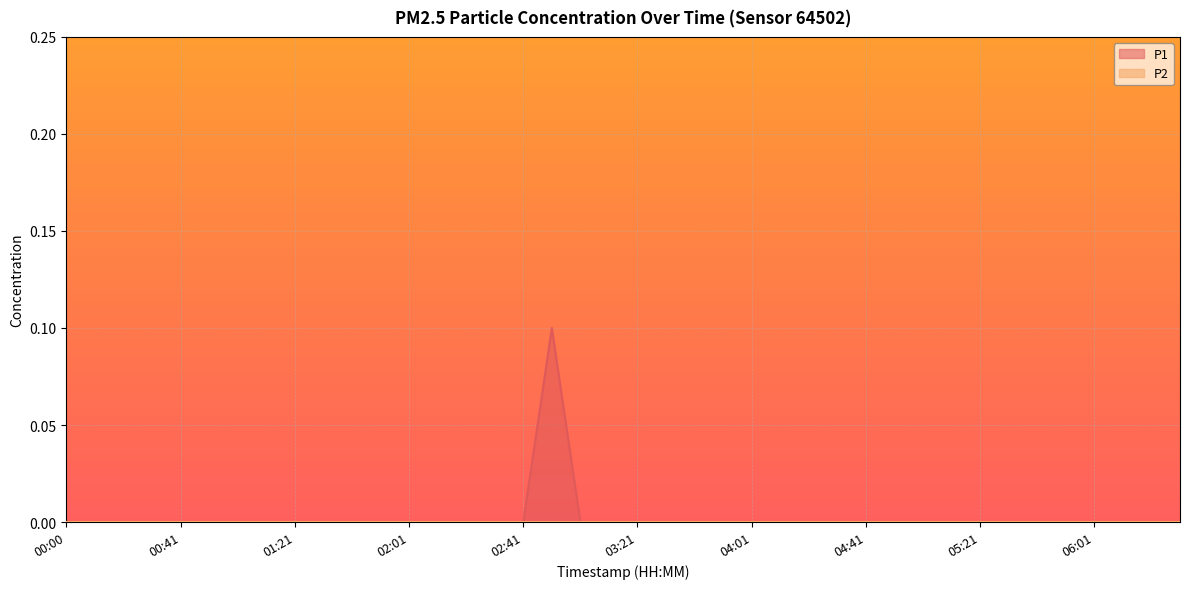

Is it true that the value at 02:31 is -0.1?

False